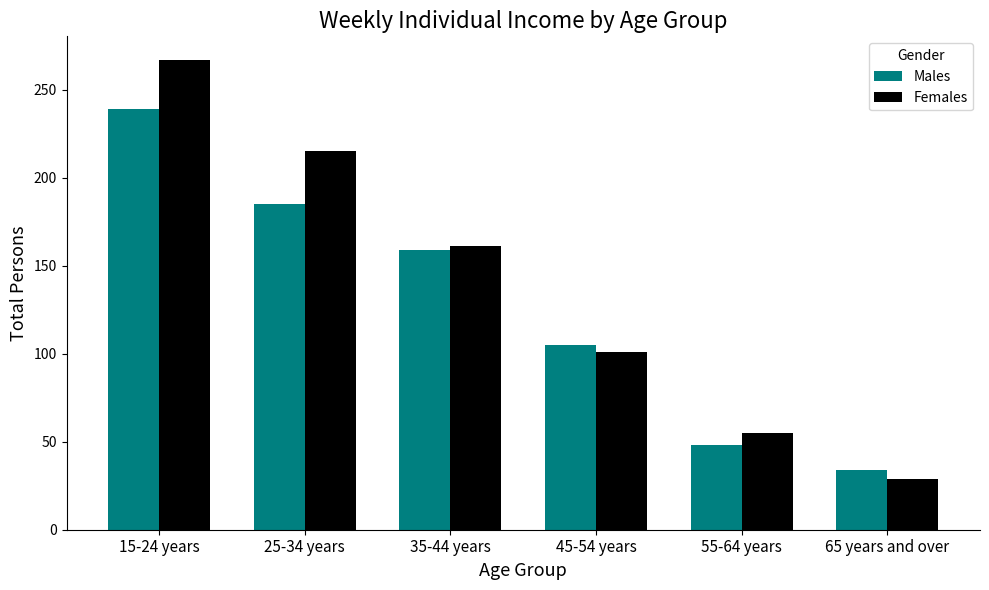

Does the chart contain any negative values?

No